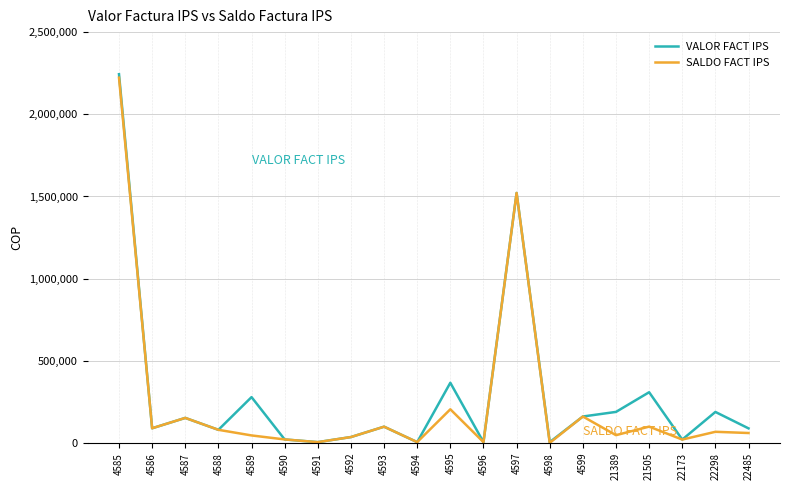

What is the sum of the SALDO FACT IPS values at 4588 and 4590?

102163